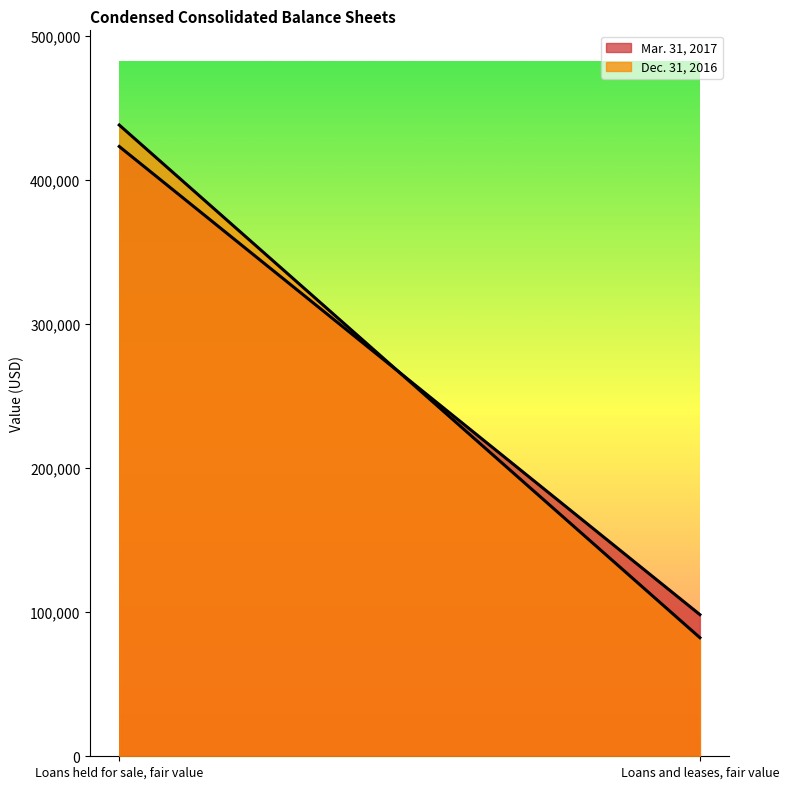

What is the approximate value of Mar. 31, 2017 at Loans held for sale, fair value?

423324